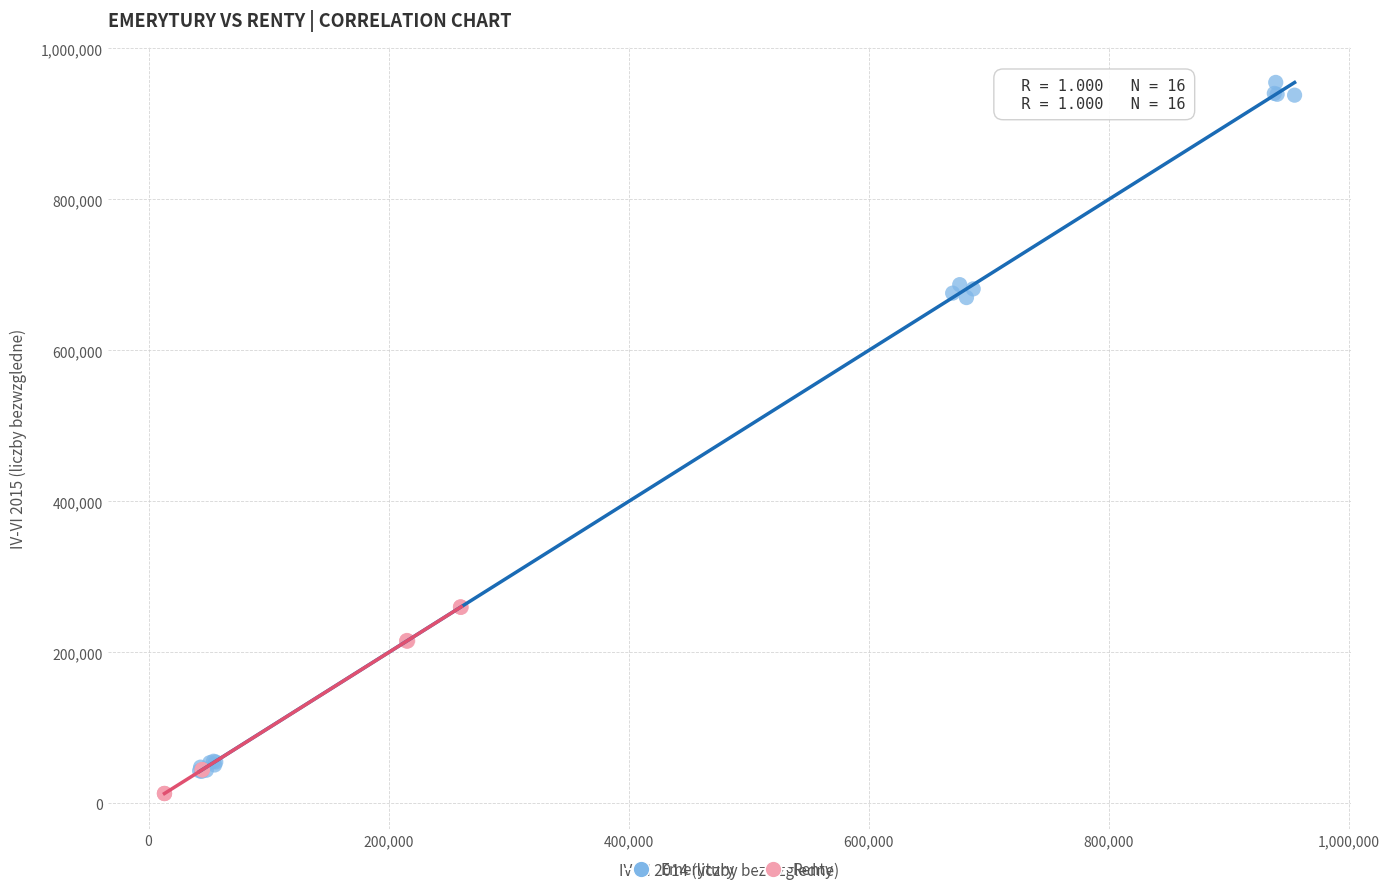

Which series has the largest Y range (max minus min)?

Emerytury